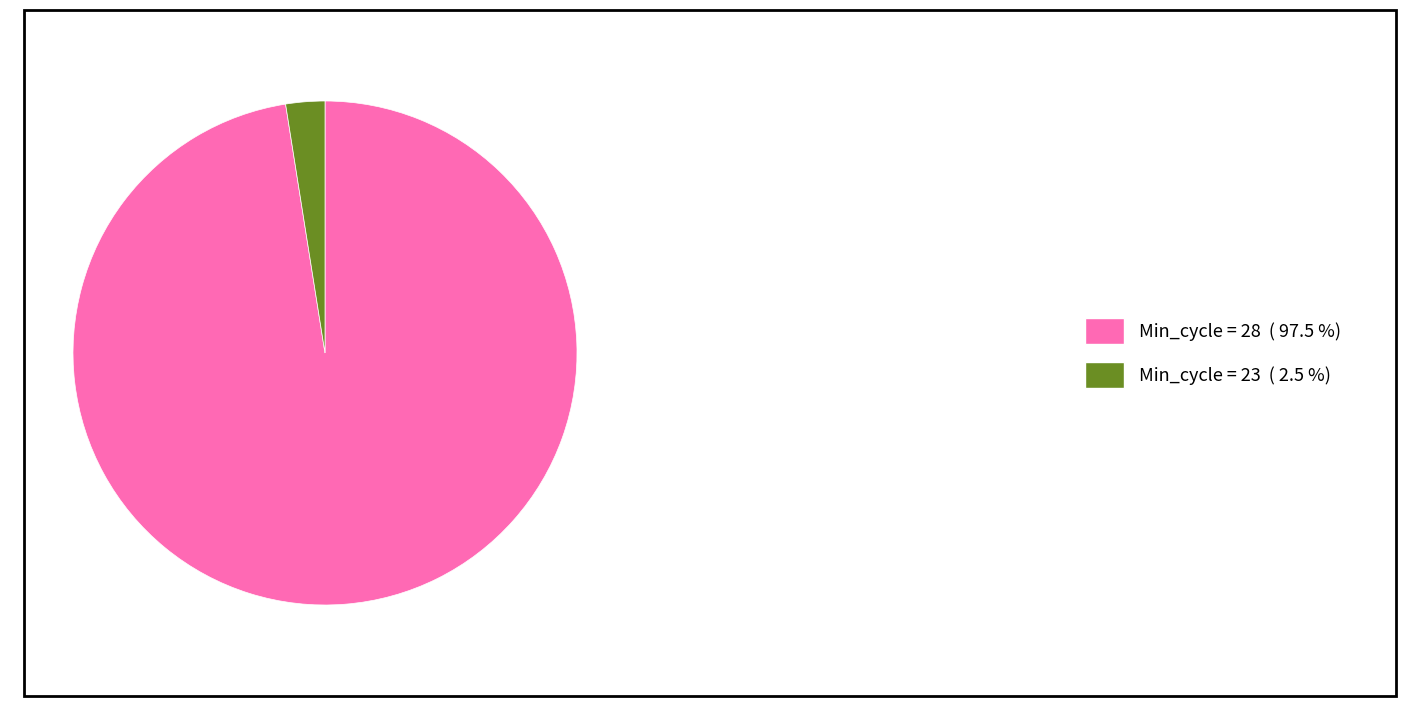

Which category has the smallest portion of the pie?

Min_cycle = 23 ( 2.5 %)